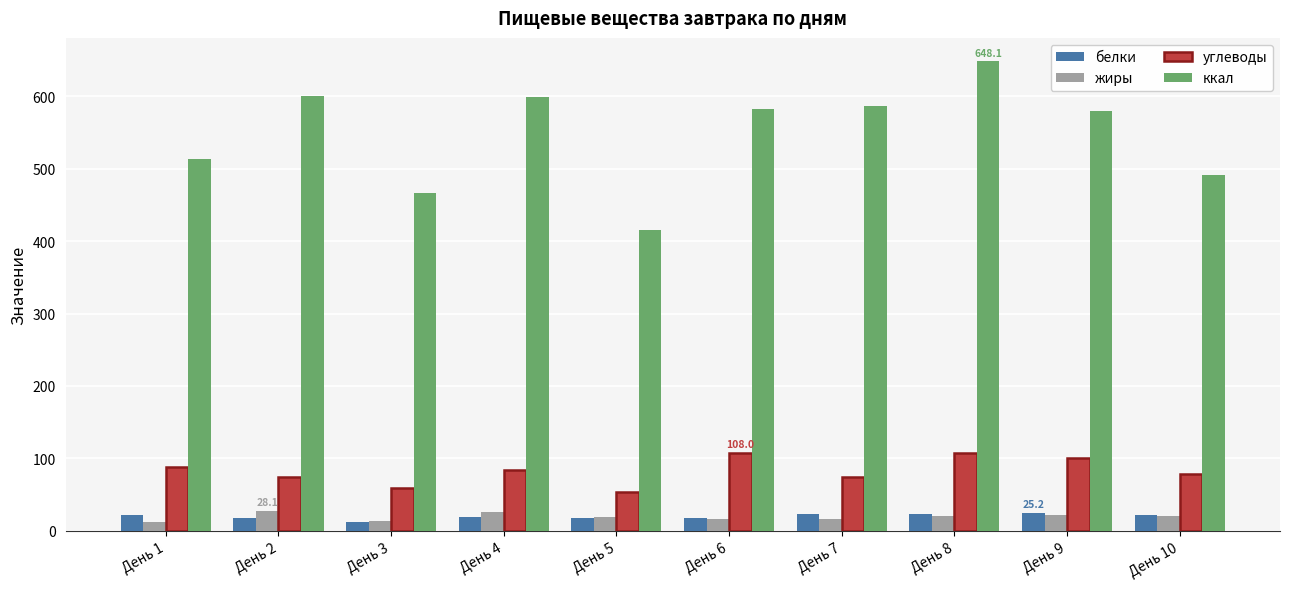

Which series has the widest spread of values?

ккал